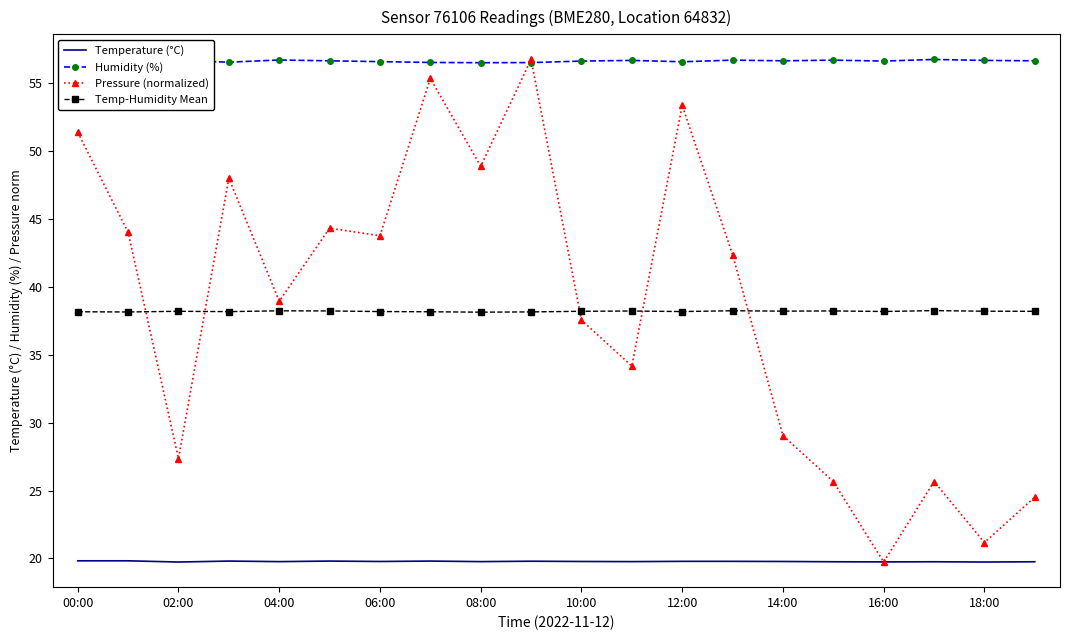

What is the maximum value for Pressure (normalized)?

56.7